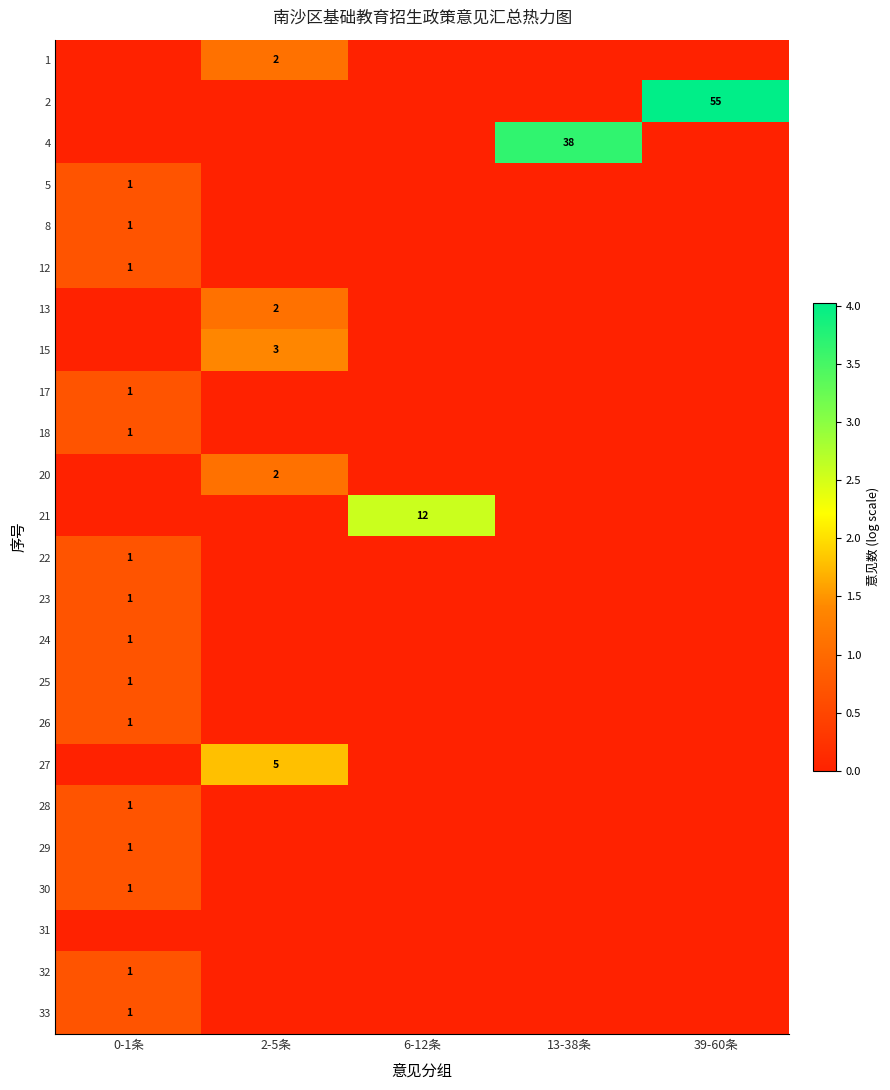

How many categories are shown in the chart?

5